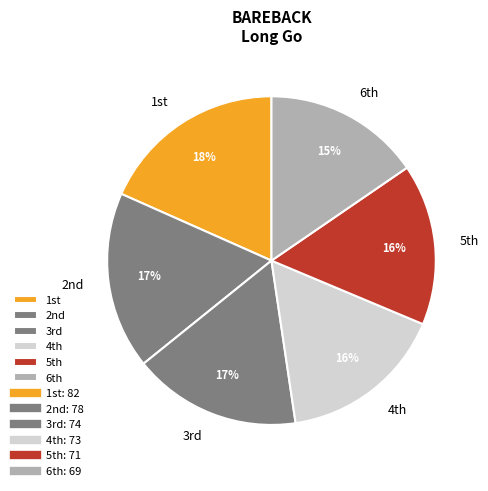

Count the number of slices in the pie.

6